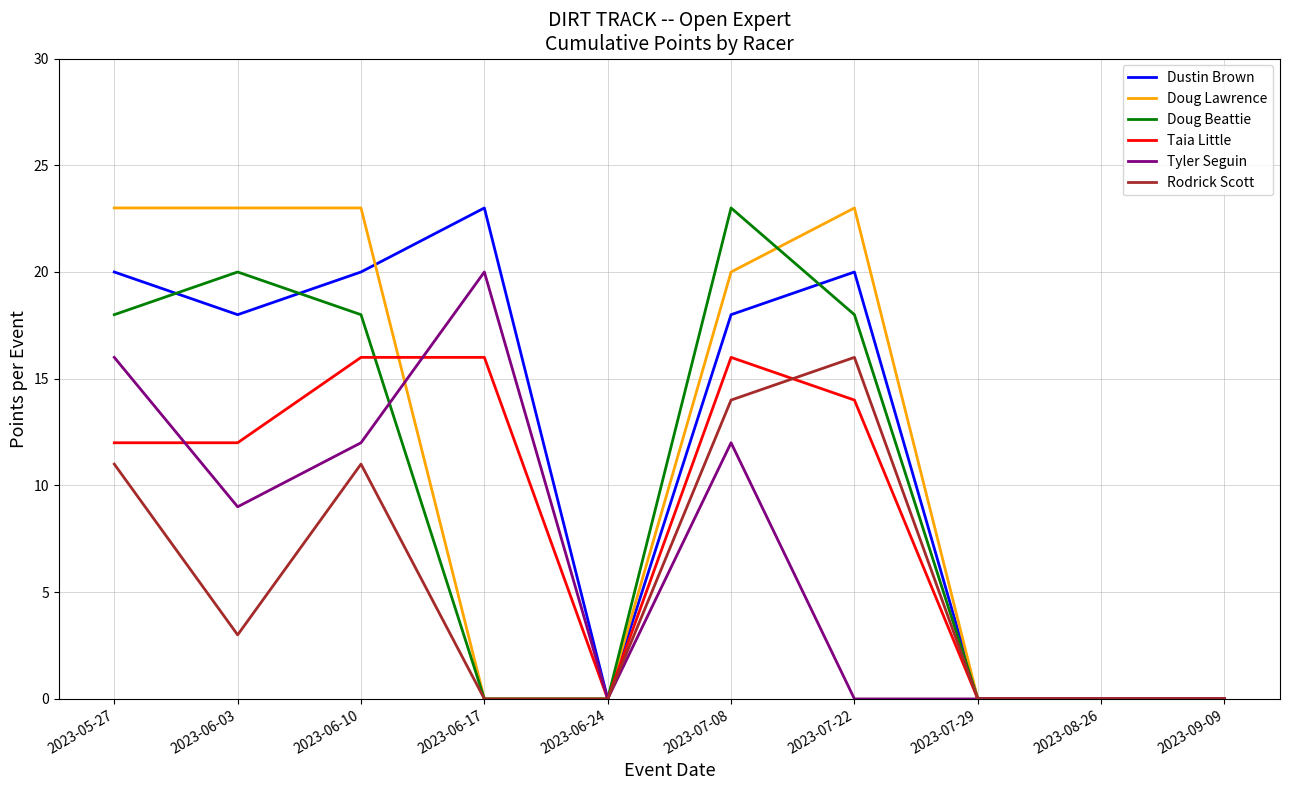

What position from the left is 2023-07-22?

7